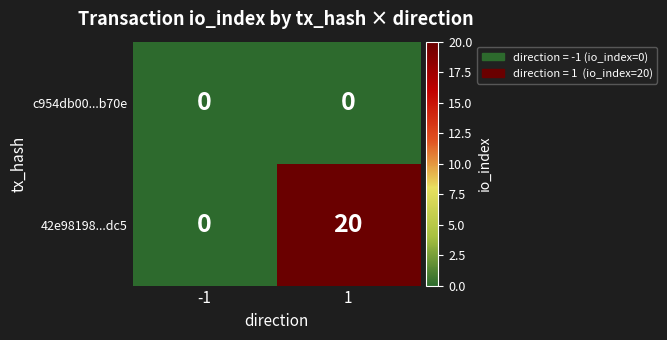

List the series in order of their overall mean, lowest first.

c954db00...b70e, 42e98198...dc5